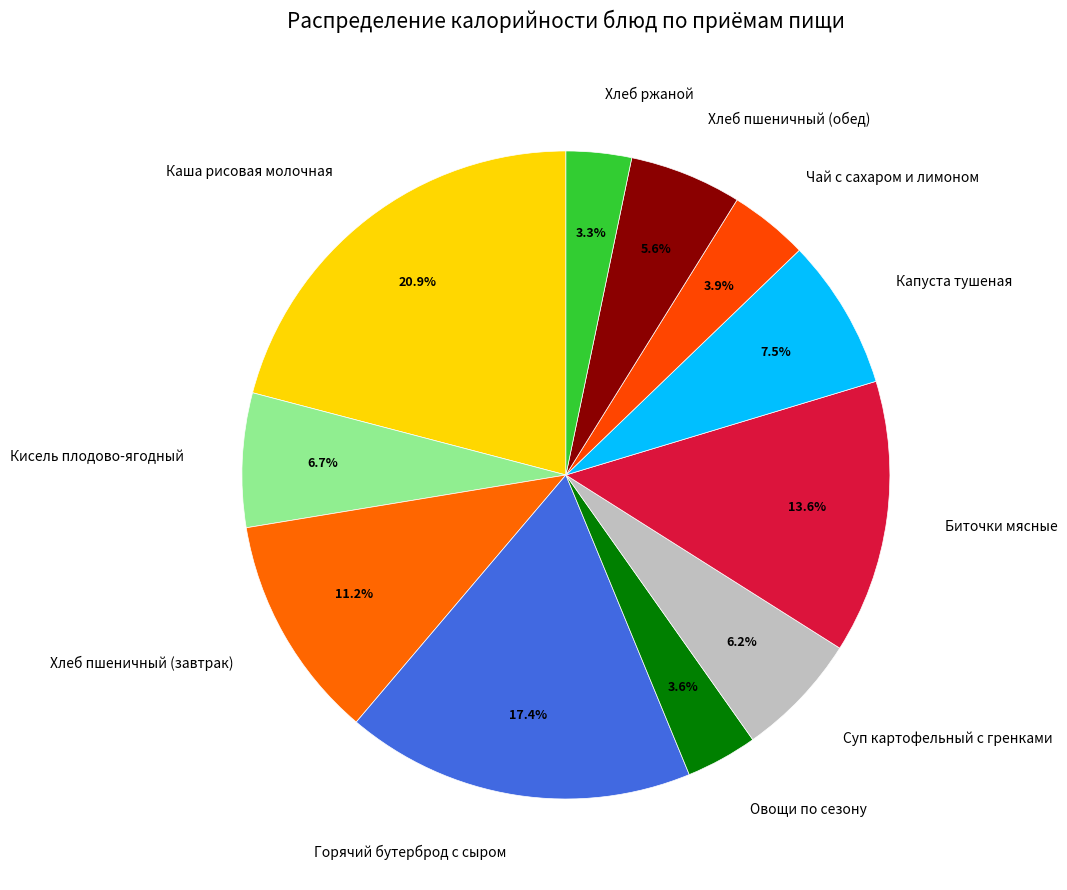

To the nearest percent, what is the average slice percentage?

9%